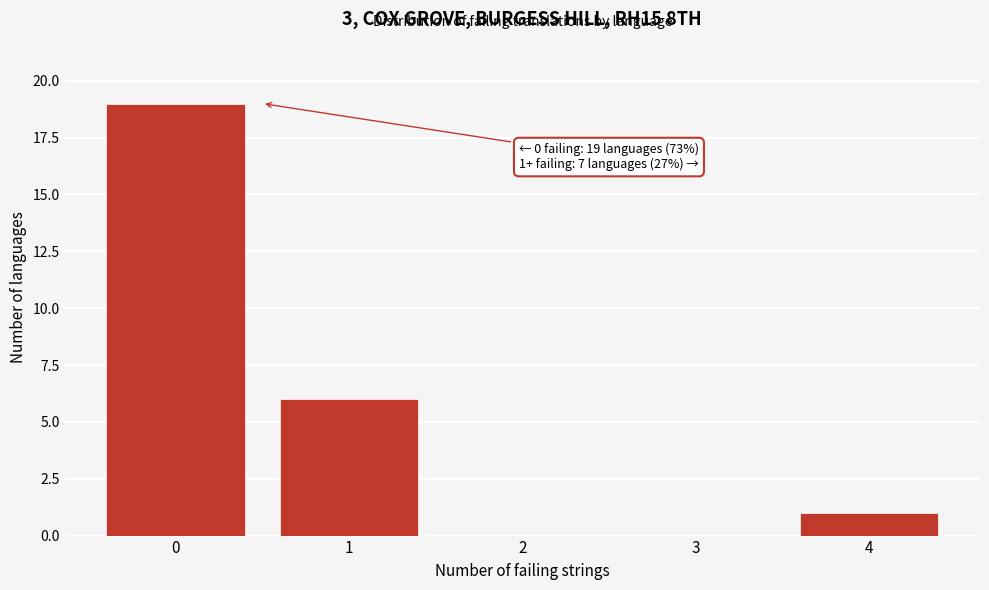

Reading left to right, what are all the values shown in this chart?

0=19	1=6	2=0	3=0	4=1